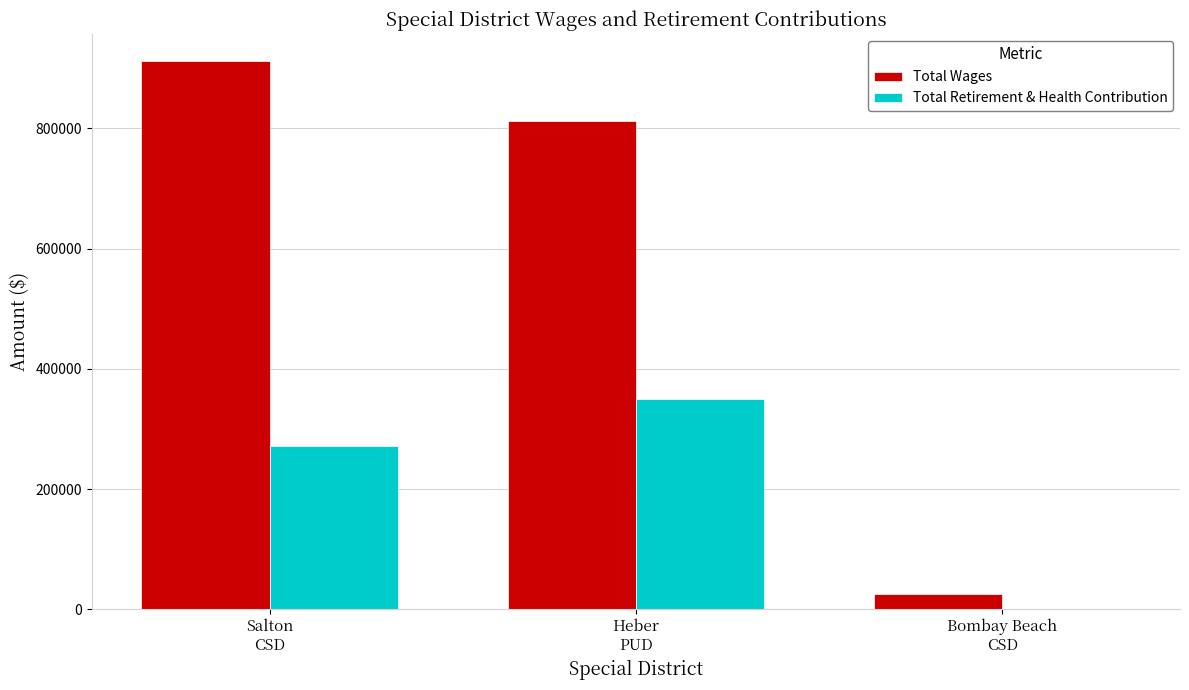

What is the greatest value displayed?

911655